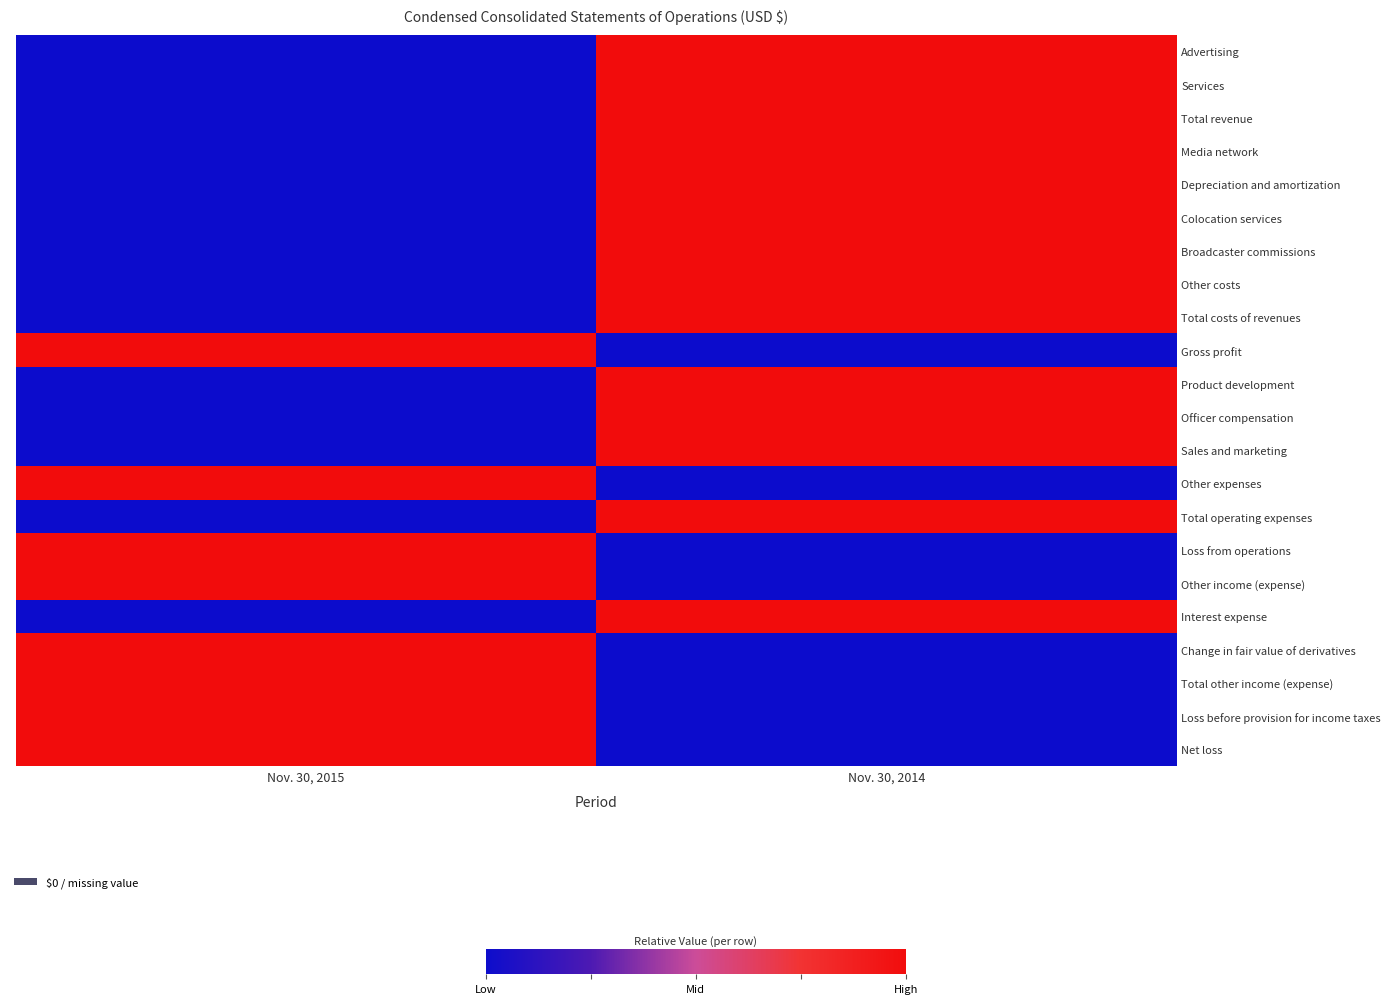

List the series in order of their peak value, lowest first.

Advertising, Services, Total revenue, Media network, Depreciation and amortization, Colocation services, Broadcaster commissions, Other costs, Total costs of revenues, Gross profit, Product development, Officer compensation, Sales and marketing, Other expenses, Total operating expenses, Loss from operations, Other income (expense), Interest expense, Change in fair value of derivatives, Total other income (expense), Loss before provision for income taxes, Net loss